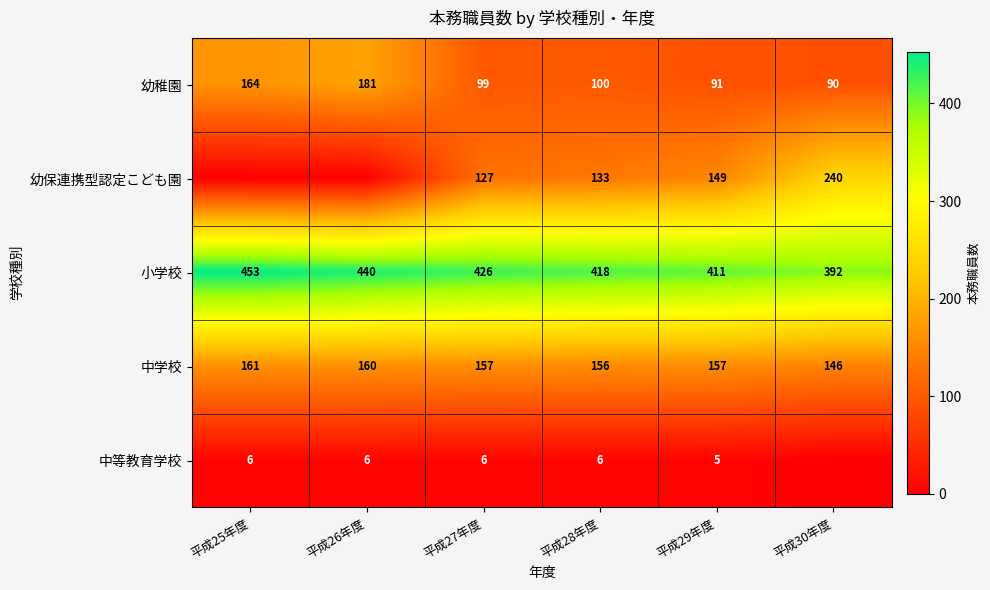

Is the value of 中学校 at 平成26年度 greater than the value of 幼稚園 at 平成30年度?

Yes